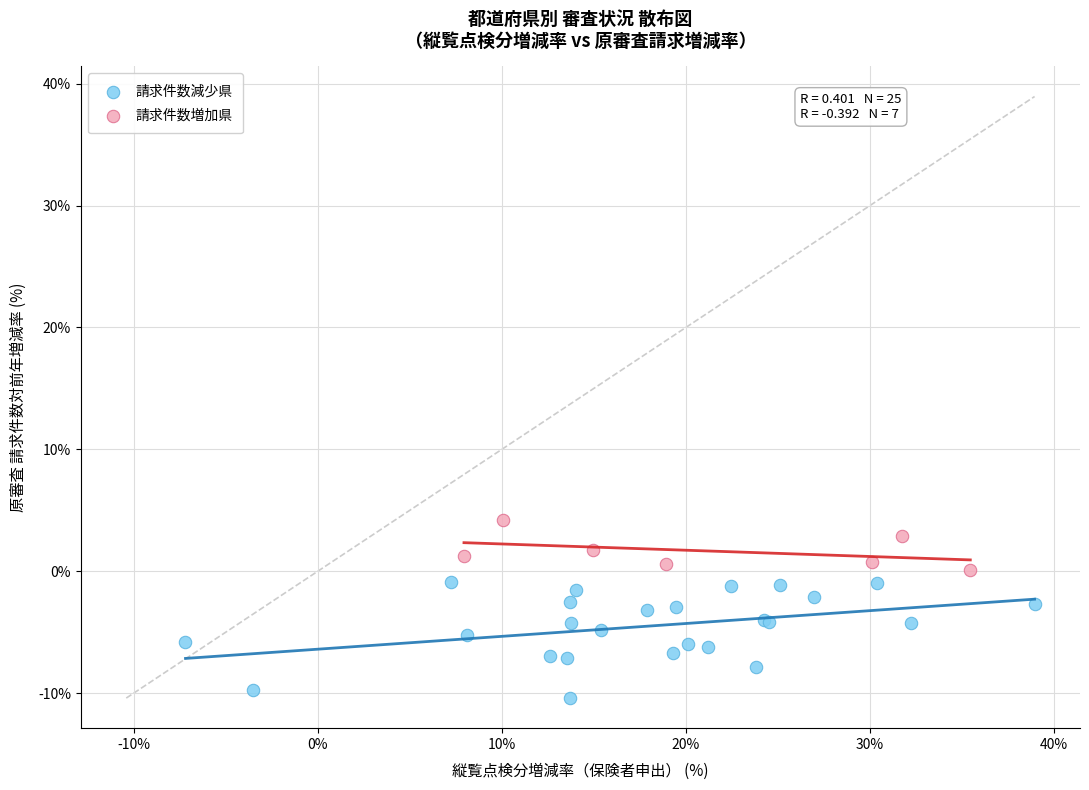

What are all the series names shown in the legend?

請求件数減少県, 請求件数増加県